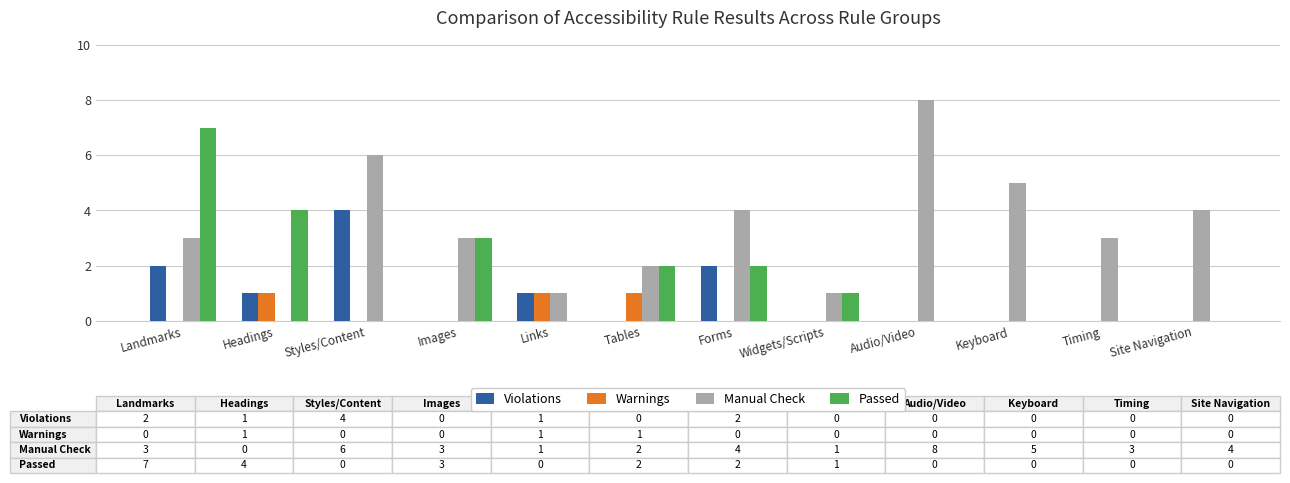

How many Violations values are between 0 and 2?

11